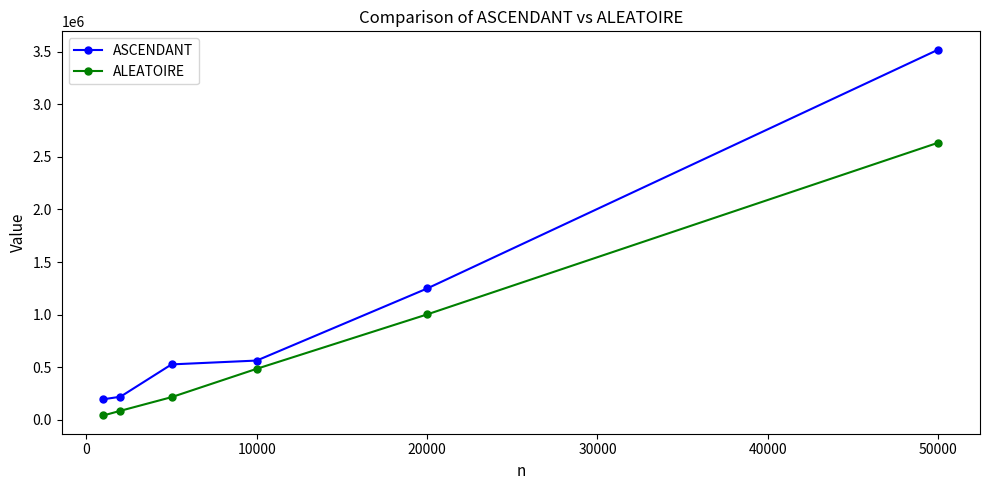

At how many categories does at least one series exceed 427677?

4